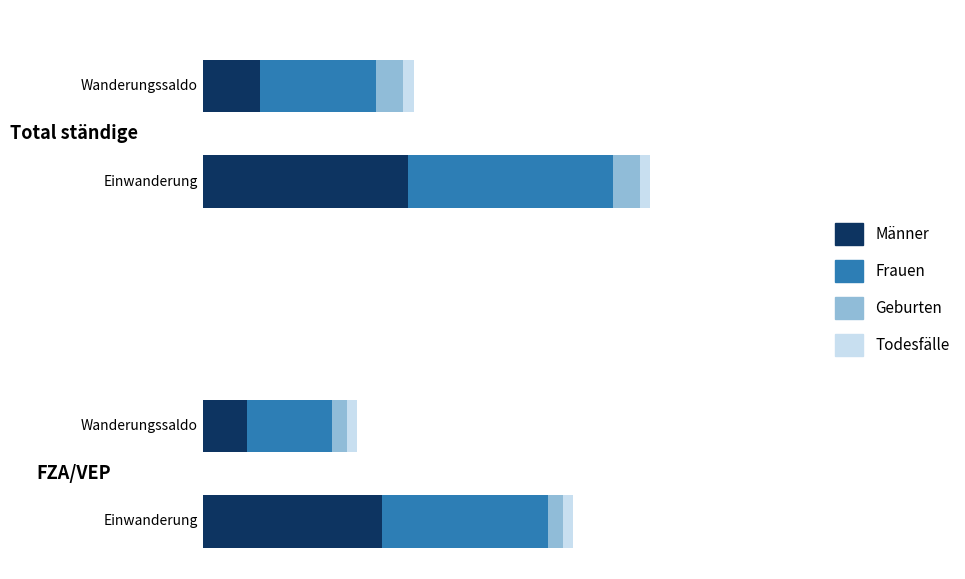

What are all the series names shown in the legend?

Männer, Frauen, Geburten, Todesfälle